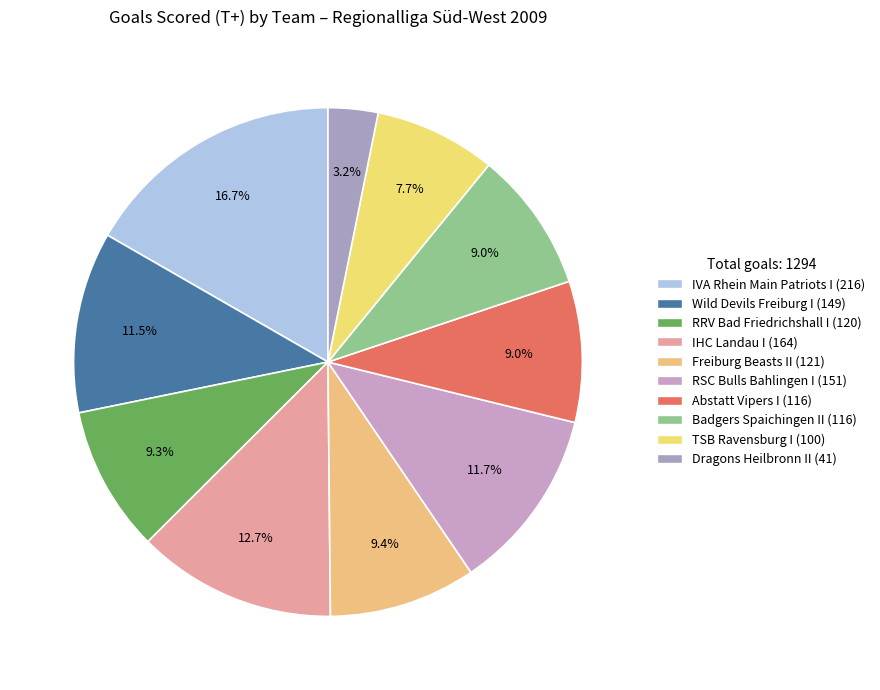

The Wild Devils Freiburg I slice represents 23% of the pie. True or false?

False